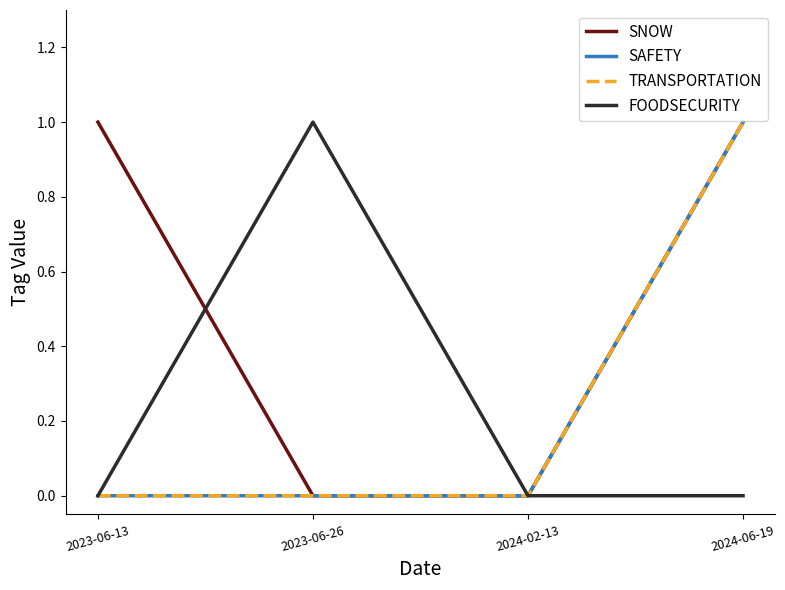

Which series ends up on top after the final intersection of FOODSECURITY and SNOW?

FOODSECURITY